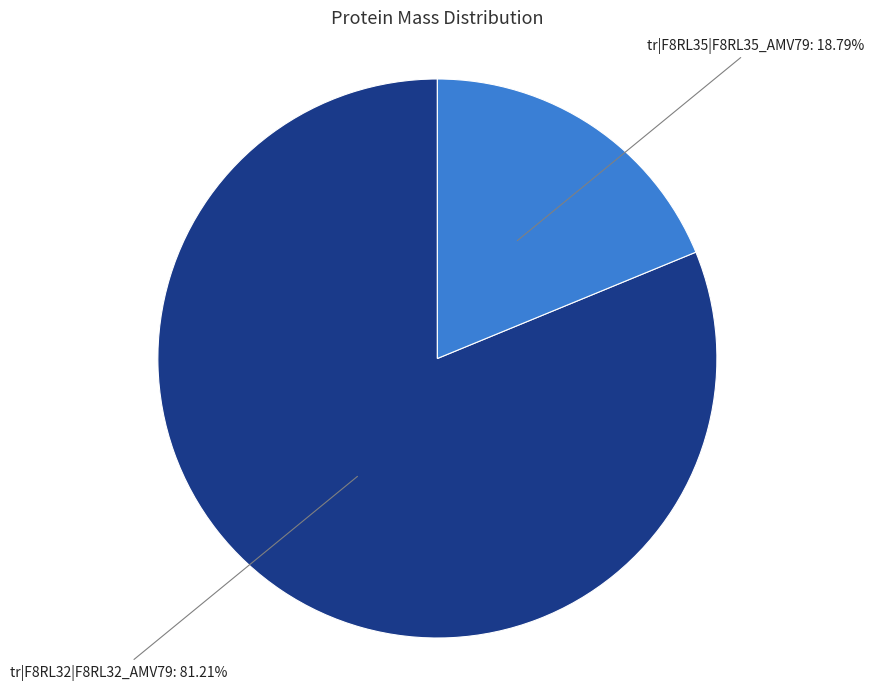

Is tr|F8RL35|F8RL35_AMV79 the majority of the pie?

No